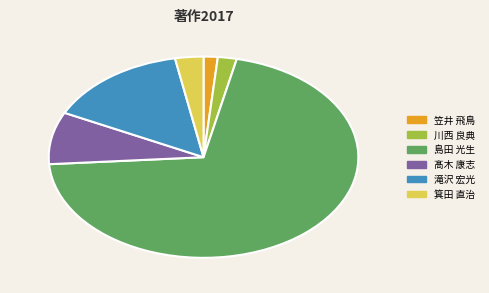

What is the ratio of the value at 滝沢 宏光 to the value at 川西 良典?

7.5